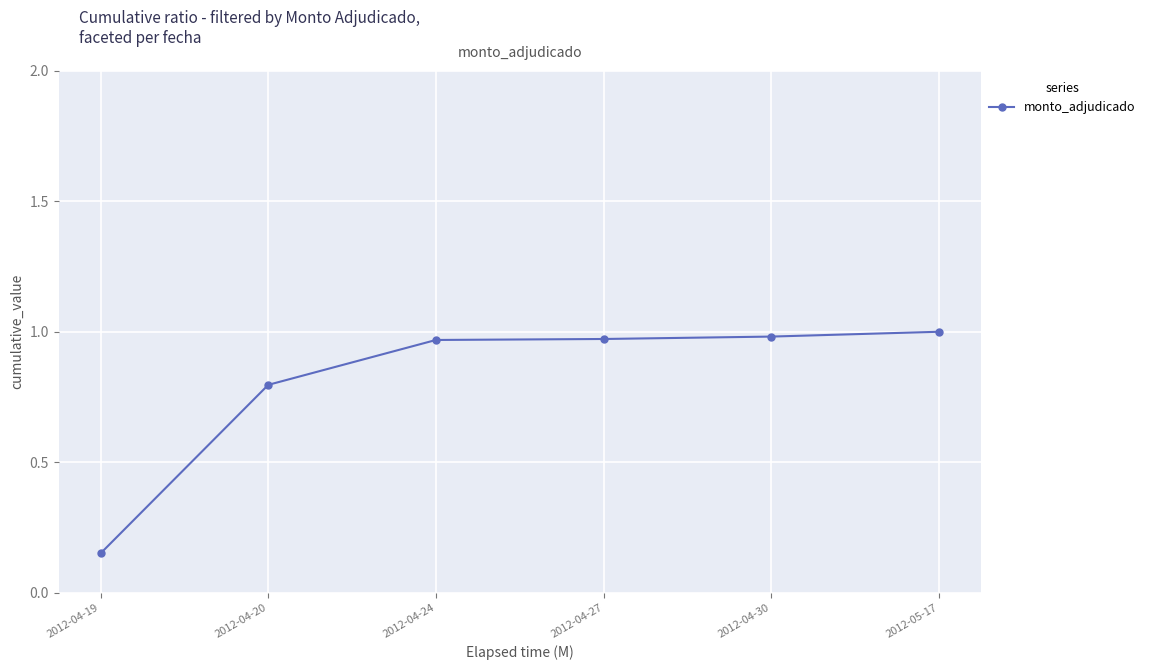

What position from the right is 2012-04-20?

5